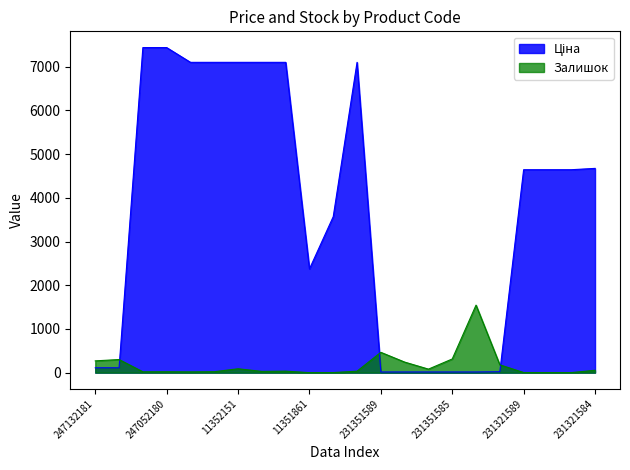

At how many categories does at least one series exceed 4294?

12